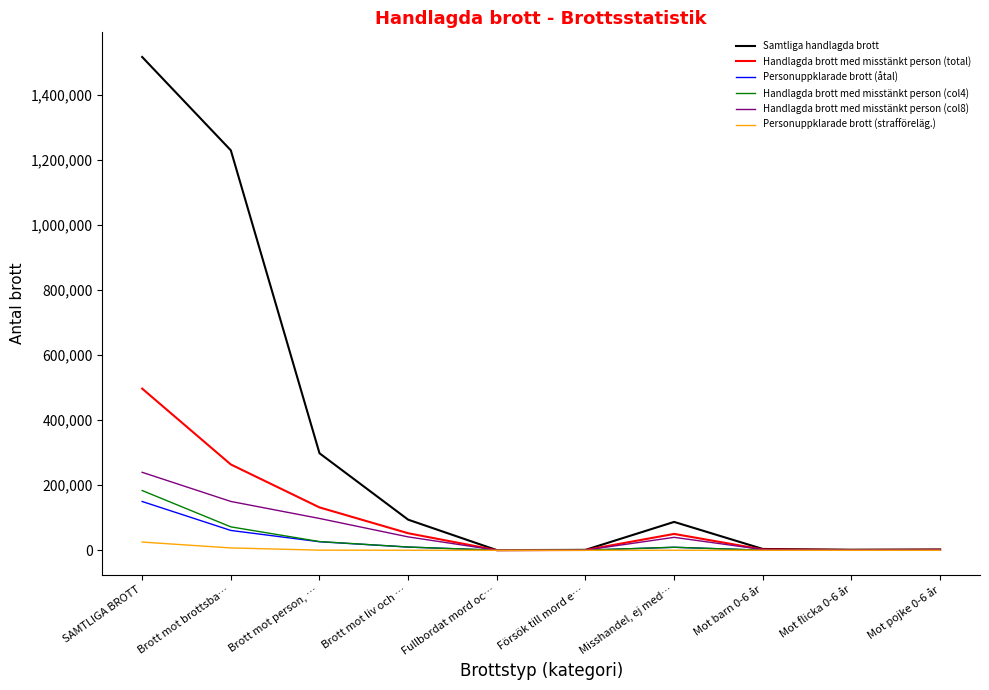

Rank the categories by Samtliga handlagda brott value from lowest to highest.

Fullbordat mord oc…, Försök till mord e…, Mot flicka 0-6 år, Mot pojke 0-6 år, Mot barn 0-6 år, Misshandel, ej med…, Brott mot liv och …, Brott mot person, …, Brott mot brottsba…, SAMTLIGA BROTT